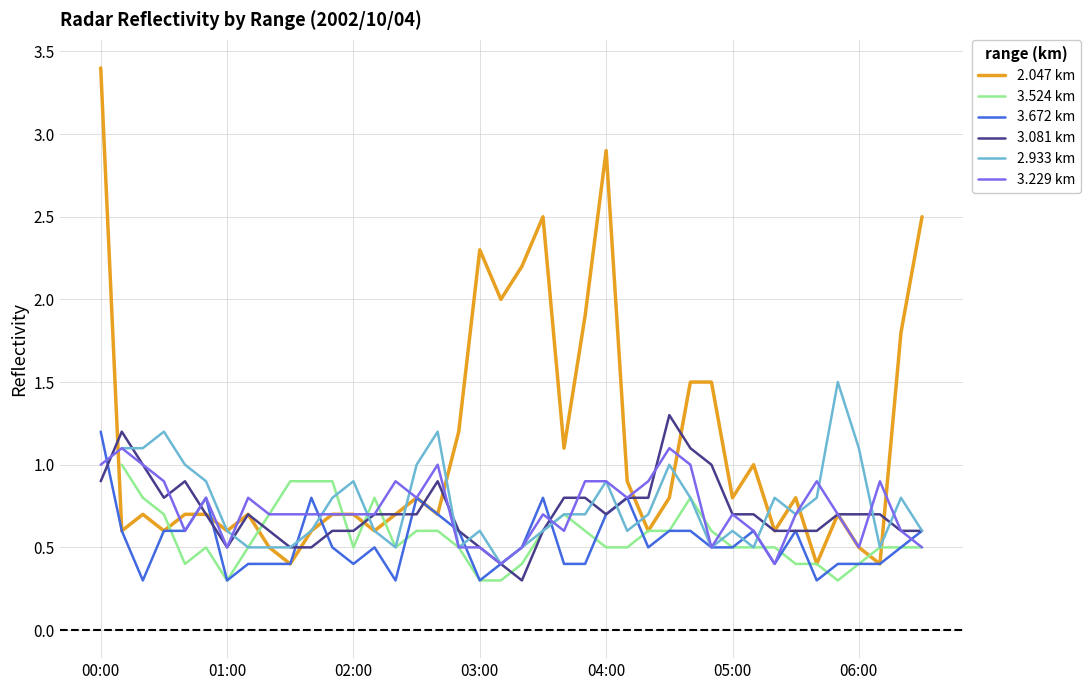

Is it true that 3.672 km equals 0.1 at 01:00?

False